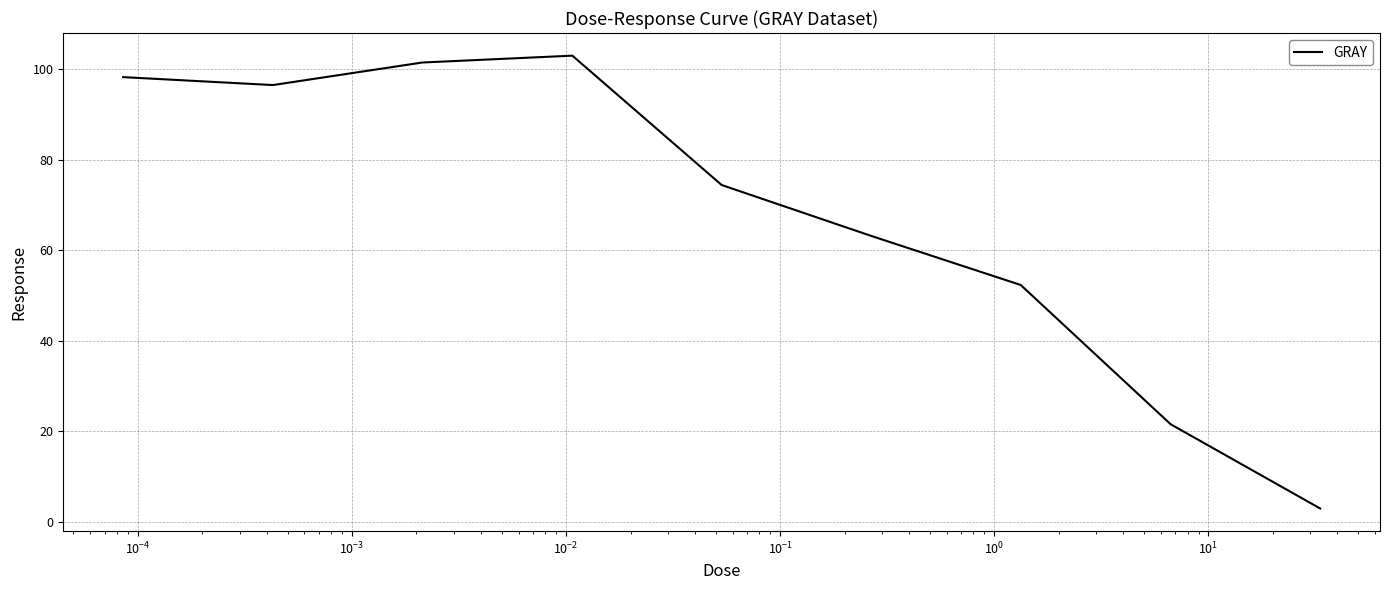

What is the difference between the maximum and minimum values?

100.0